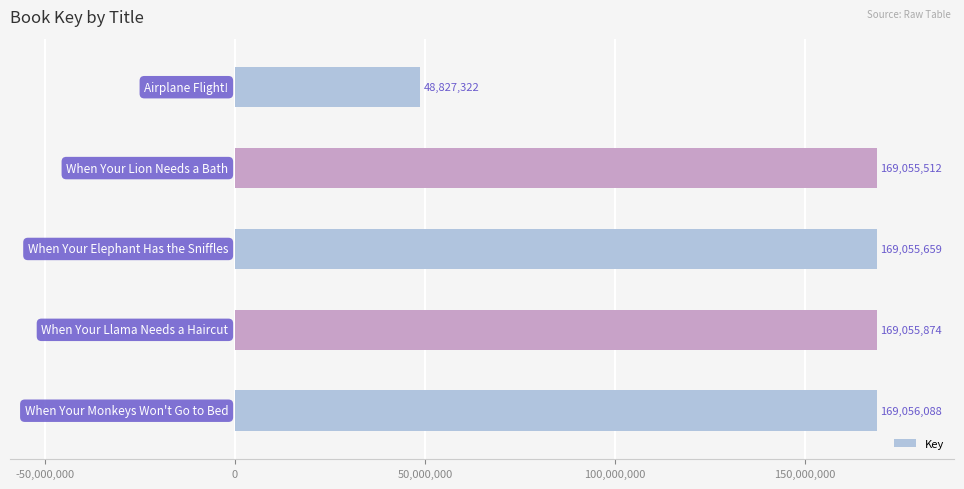

What is the greatest value displayed?

169056088